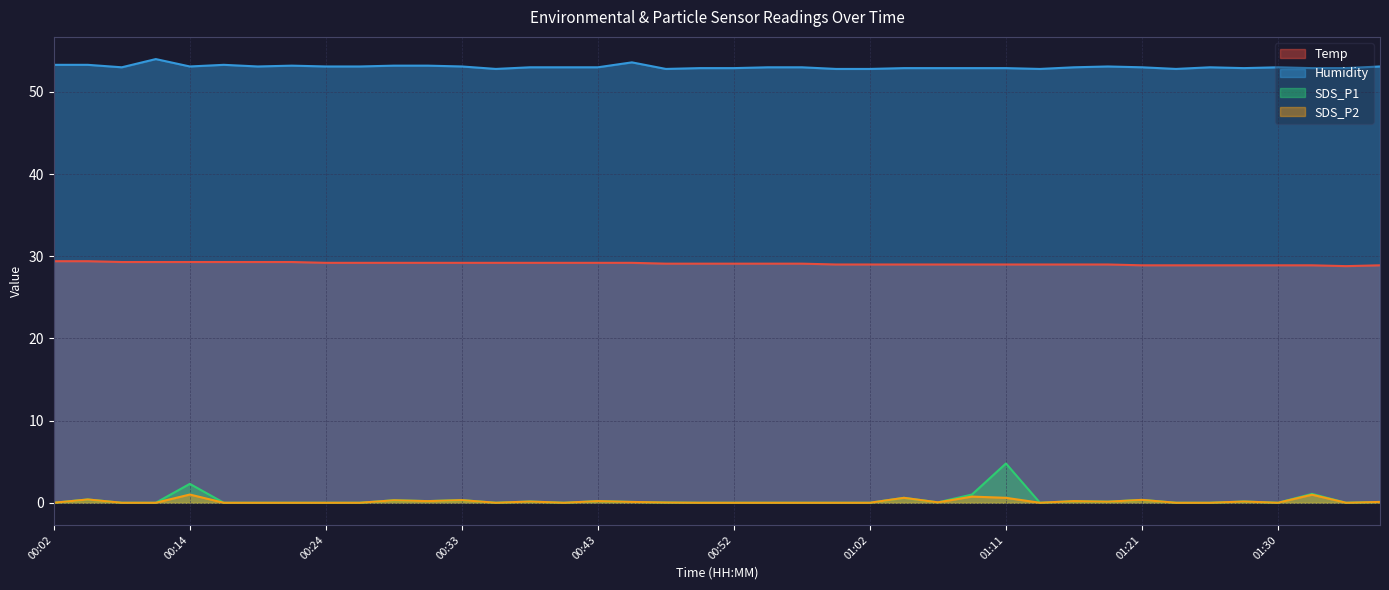

Which category has the lowest value across all series?

00:02